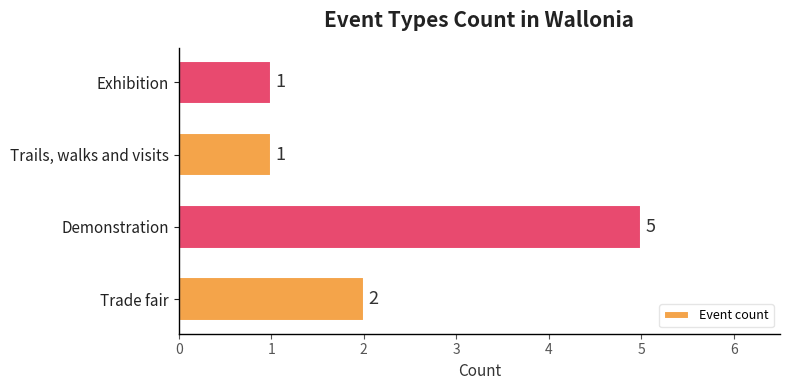

Count the number of categories in the chart.

4